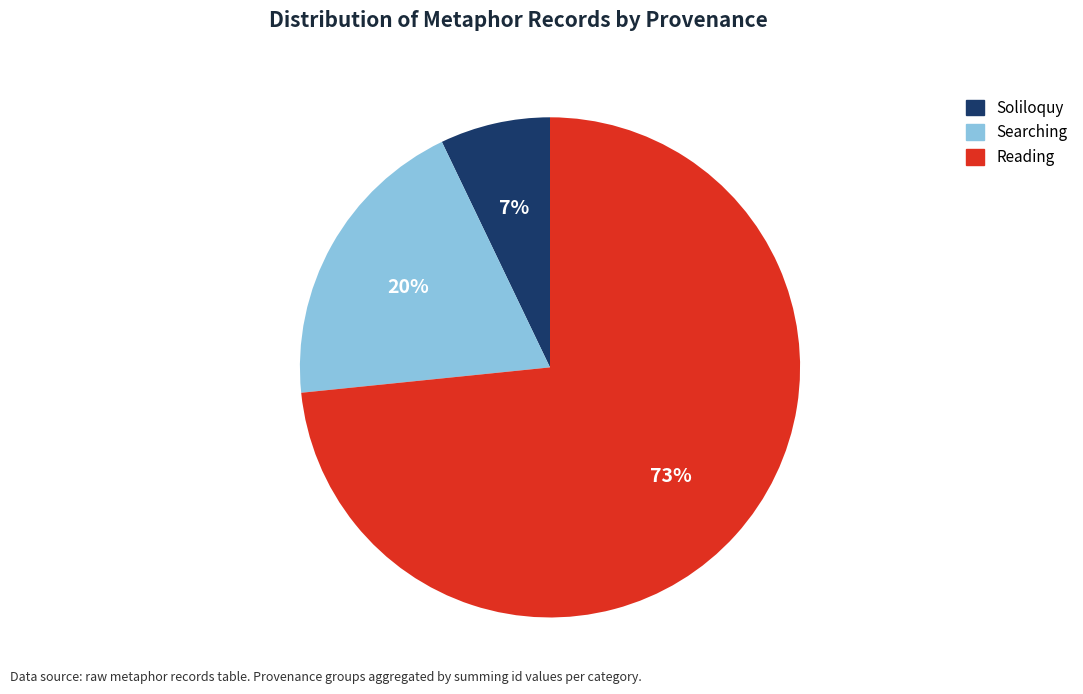

Is there a majority slice in this chart?

Yes